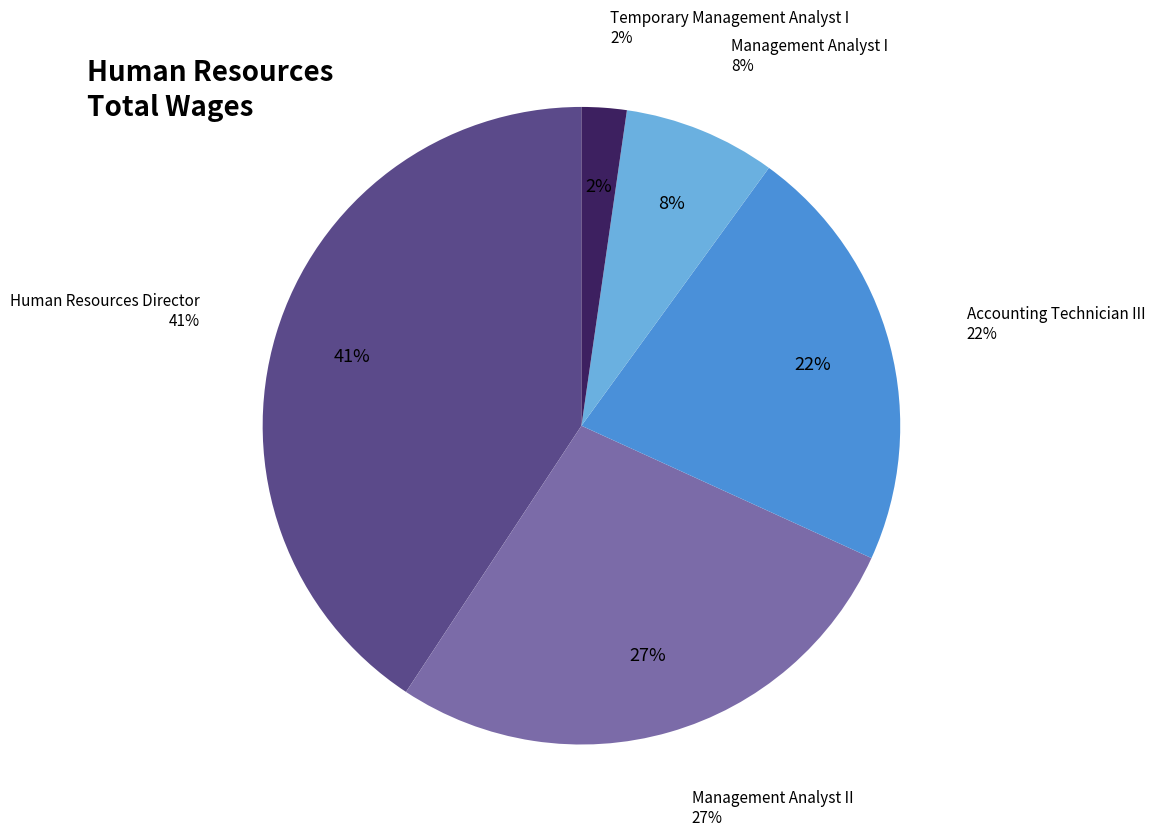

How many segments does this pie chart have?

5